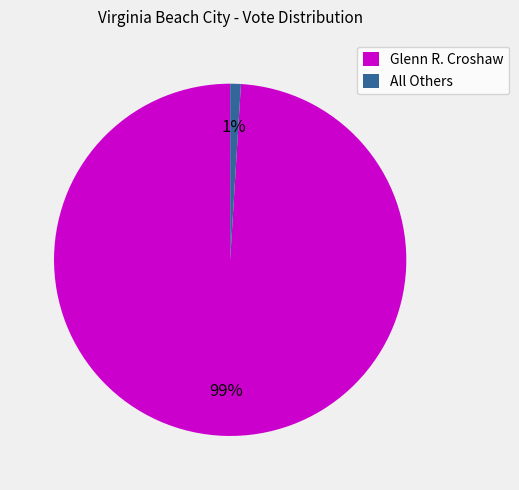

Which slice is the smallest?

All Others